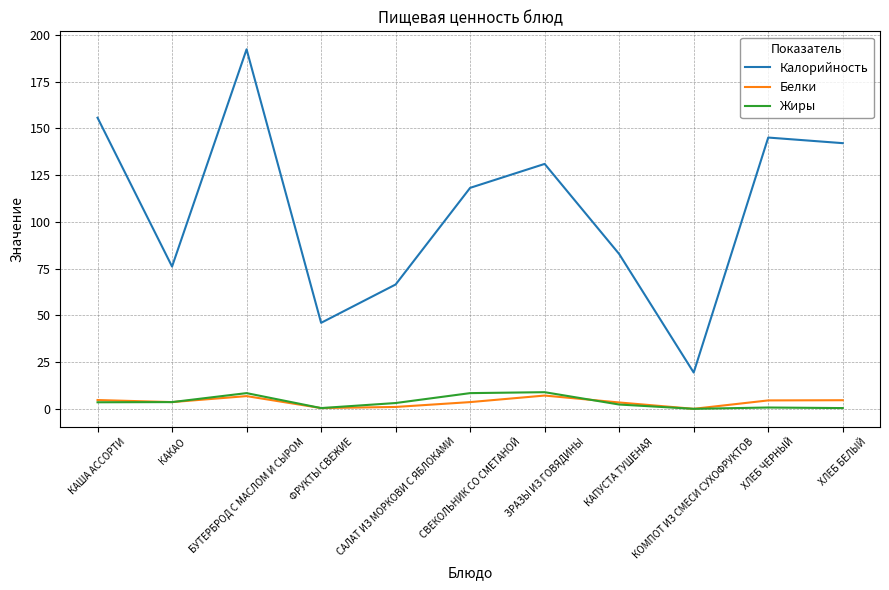

What is the difference between the Калорийность values at САЛАТ ИЗ МОРКОВИ С ЯБЛОКАМИ and КАПУСТА ТУШЕНАЯ?

16.3